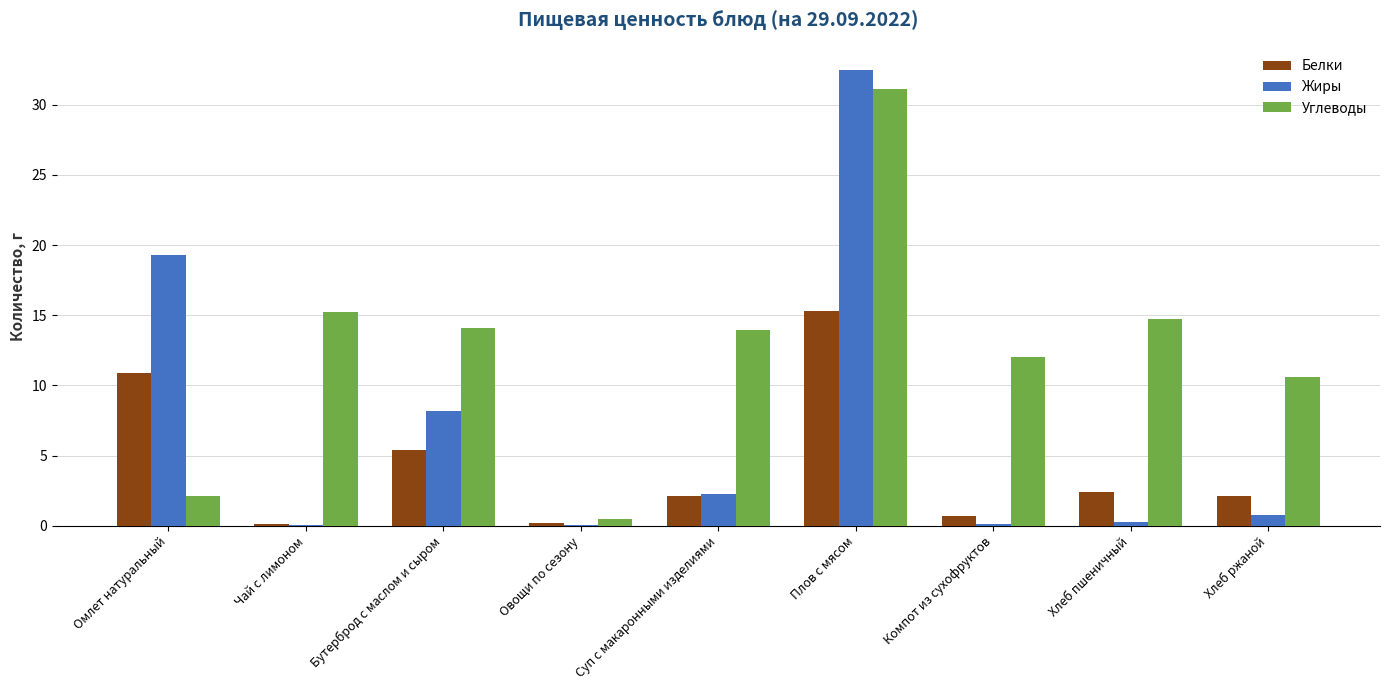

Count the number of categories in the chart.

9